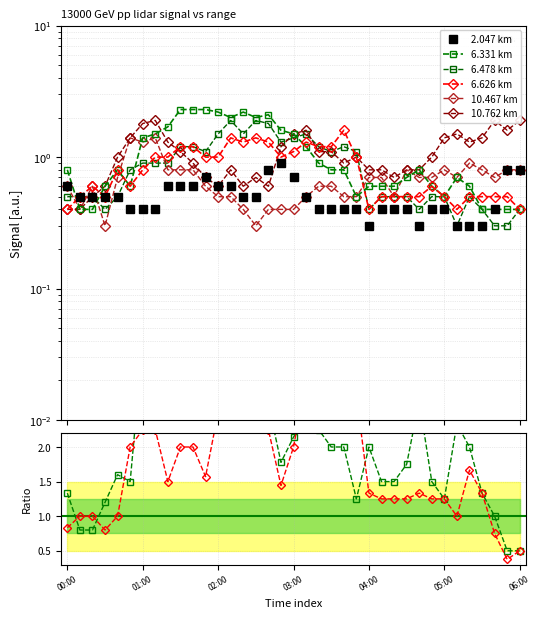

How many lines are shown in the chart?

6